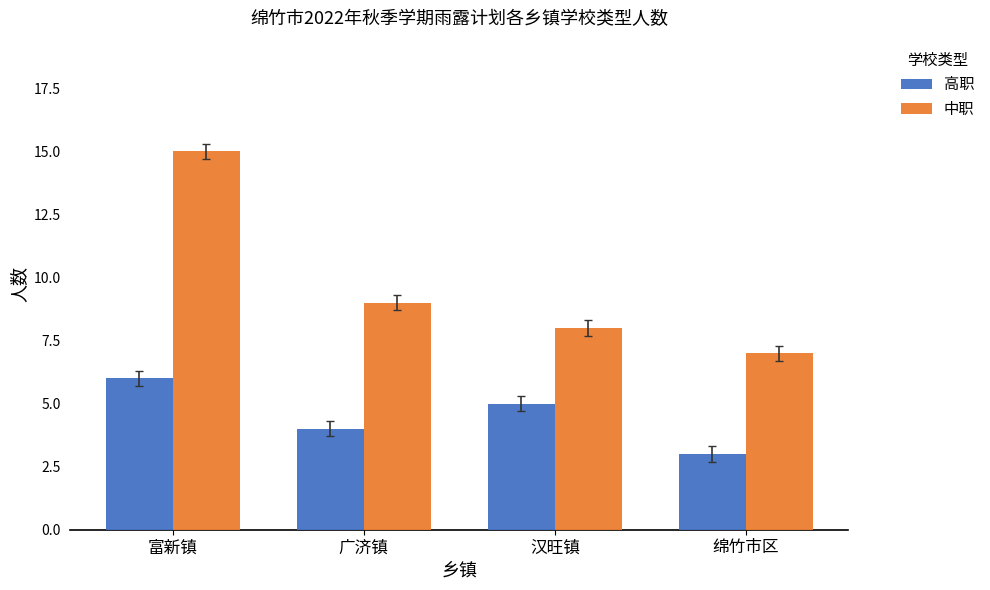

What is the sum of the 高职 values at 富新镇 and 汉旺镇?

11